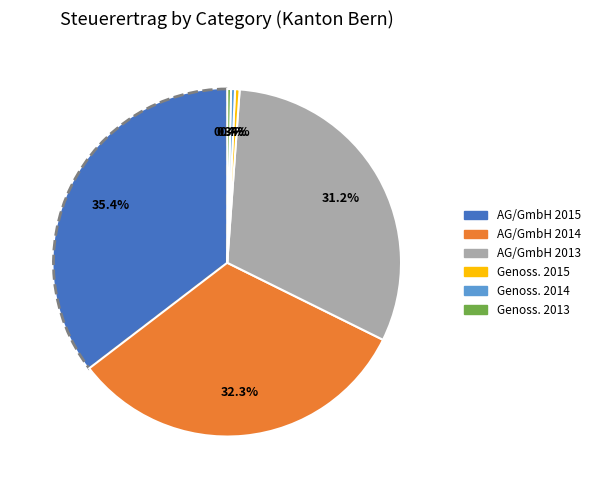

What is the total percentage of Genoss. 2013 and Genoss. 2014?

0.7%